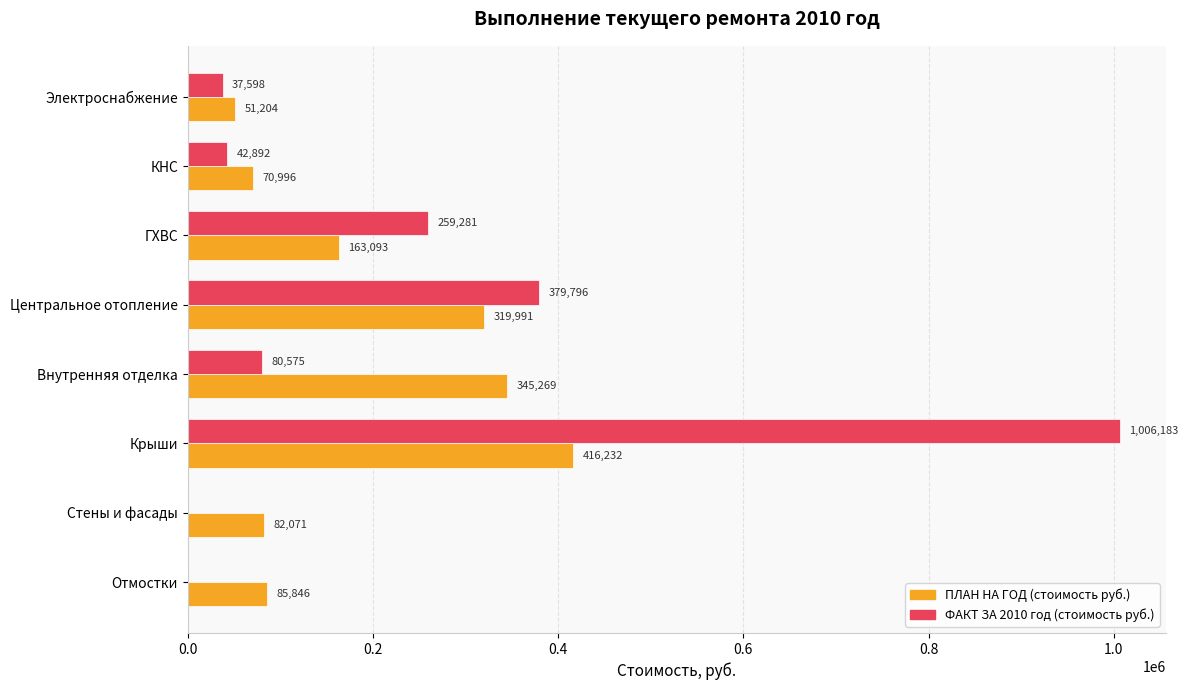

Which series has the largest range (max minus min)?

ФАКТ ЗА 2010 год (стоимость руб.)